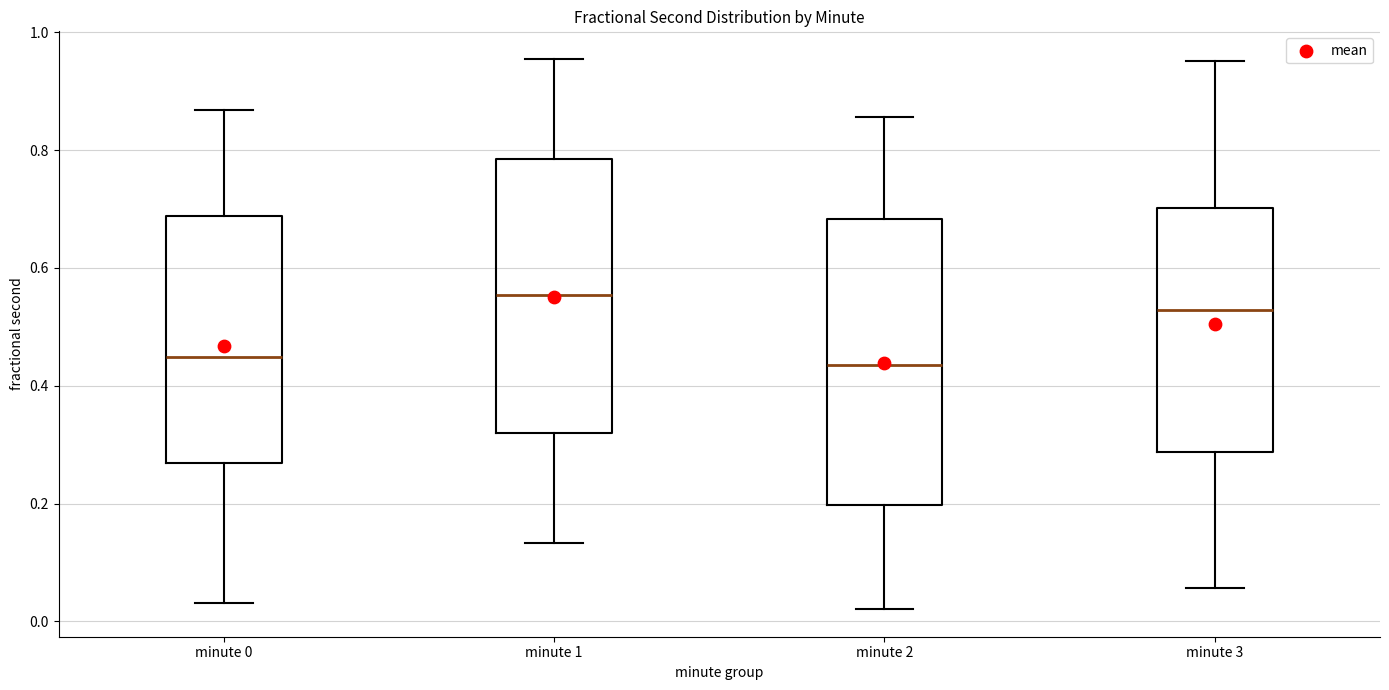

Where is the upper edge of the box for minute 0 on the y-axis? The values are not printed on the chart, so give them approximately, as read against the axis.

0.68